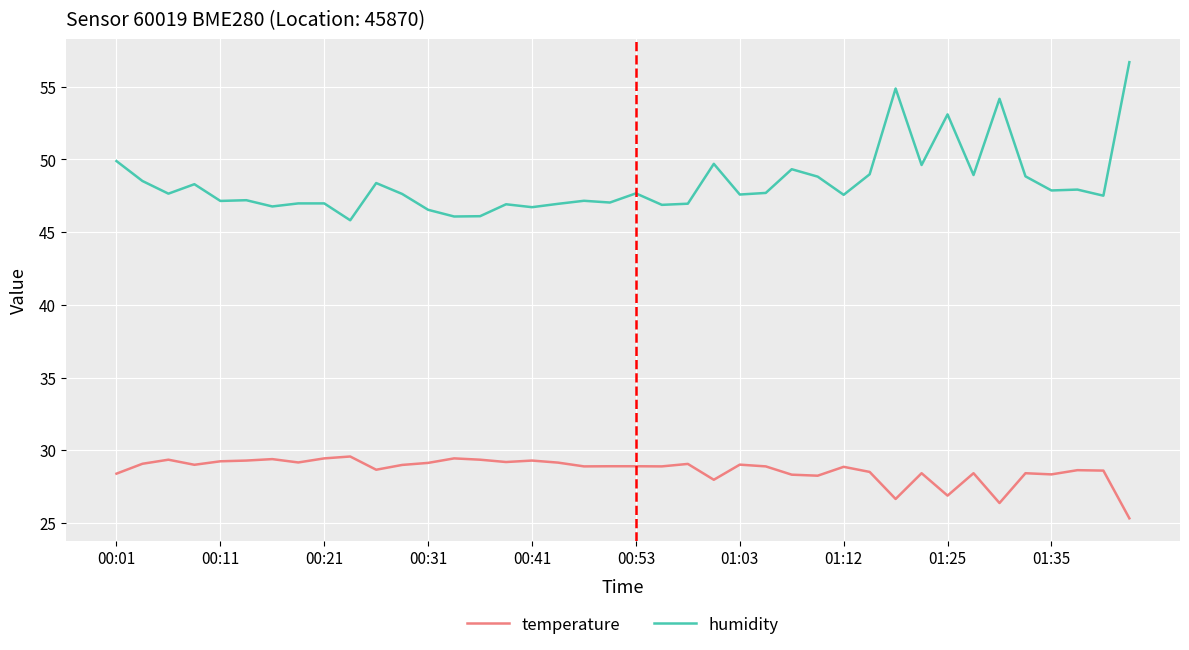

What is the smallest value displayed?

25.3